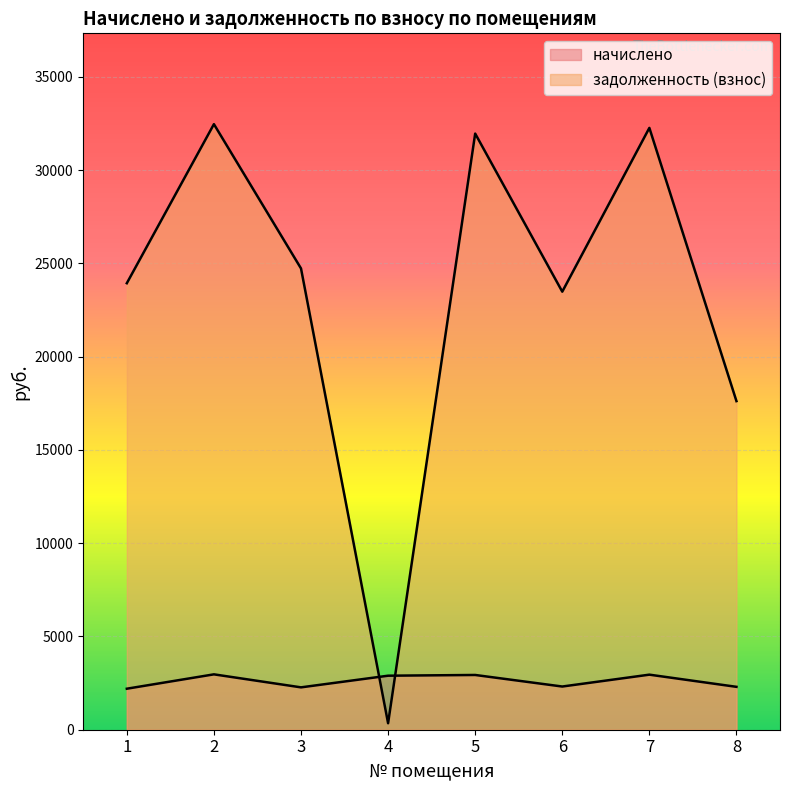

Between 4 and 5, which series saw the biggest shift?

задолженность (взнос)